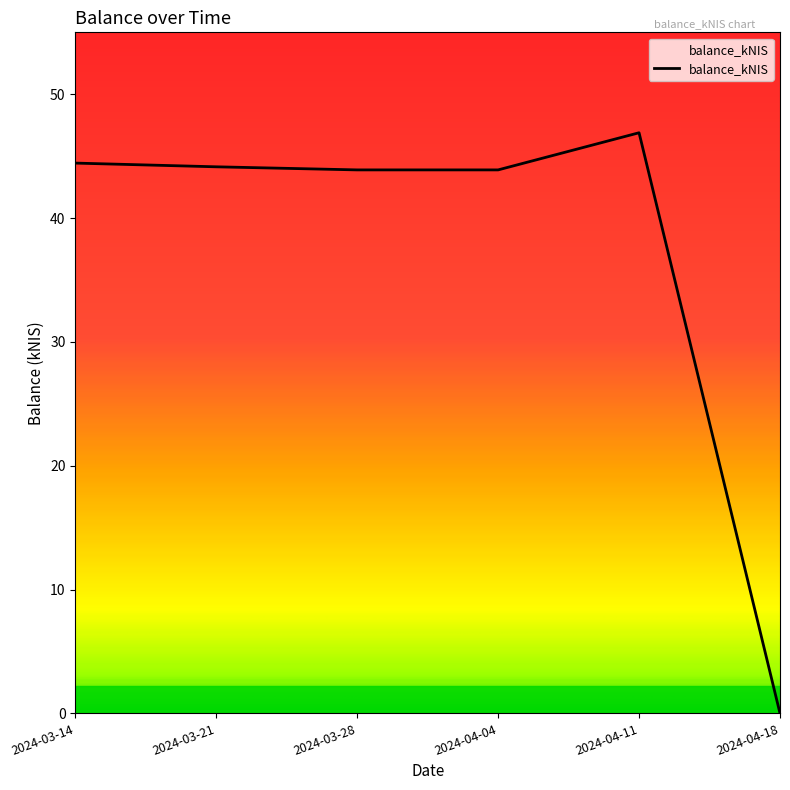

Reading left to right, transcribe all the data shown in this chart.

2024-03-14=44.4	2024-03-21=44.1	2024-03-28=43.9	2024-04-04=43.9	2024-04-11=46.9	2024-04-18=0.0